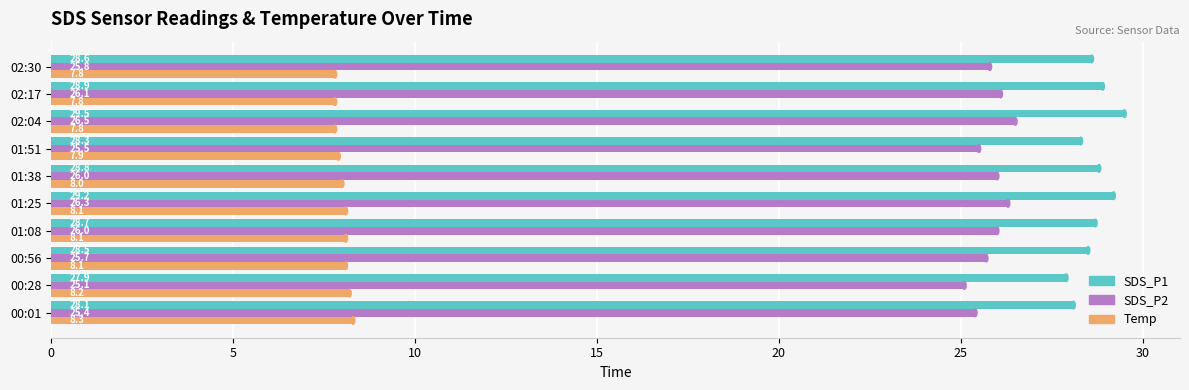

At which label is Temp closest to 8?

01:38